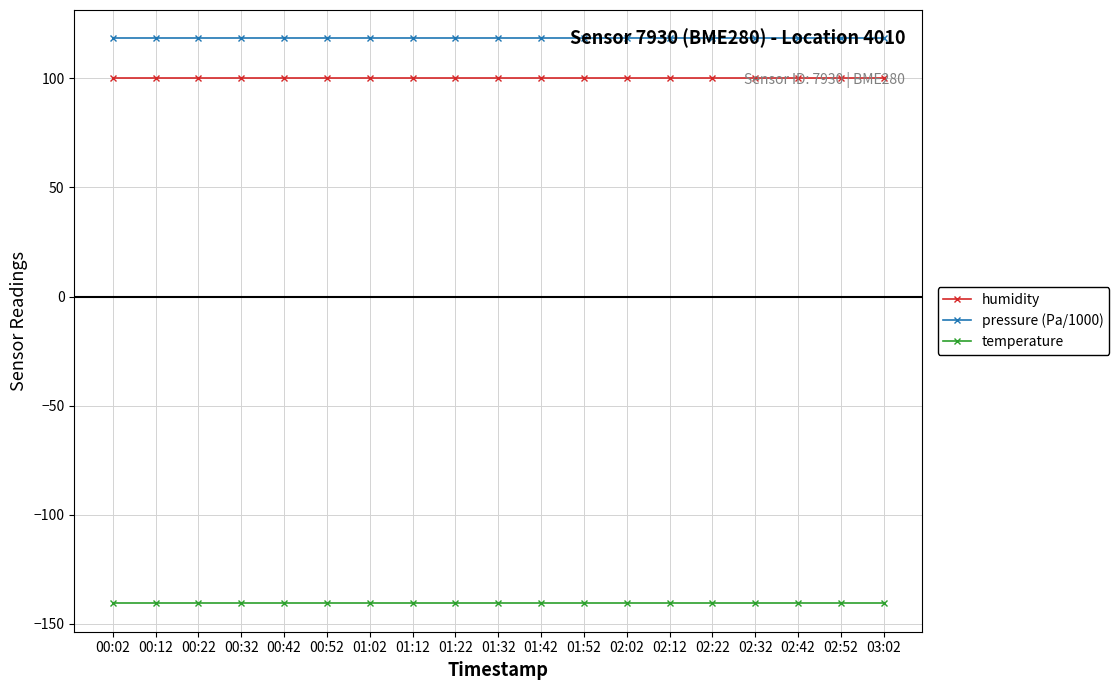

Does the chart display data point markers on the line(s)?

Yes